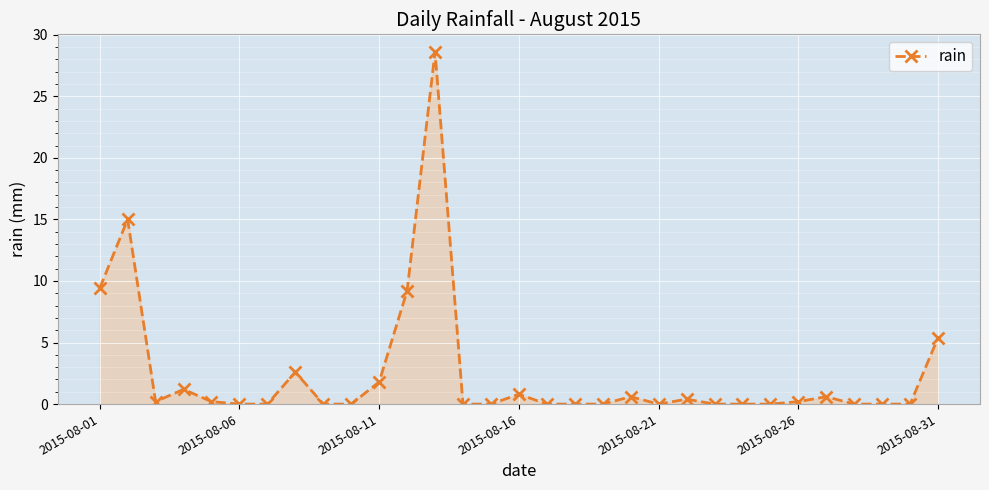

What is the difference between the maximum and minimum values?

28.6